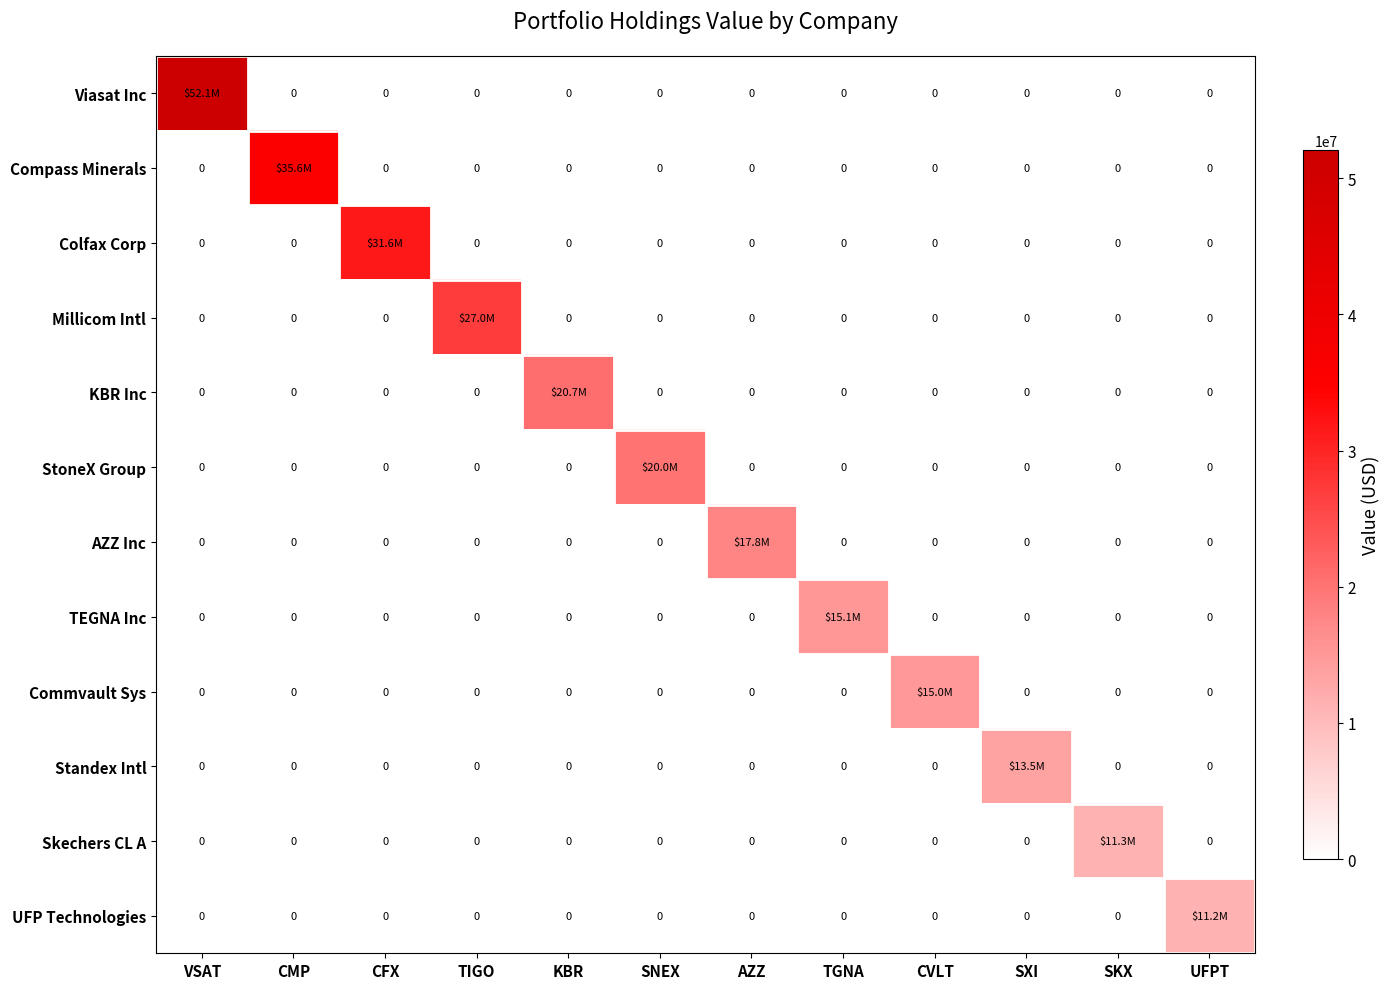

What is the difference between the maximum and minimum values in the AZZ Inc series?

17815000